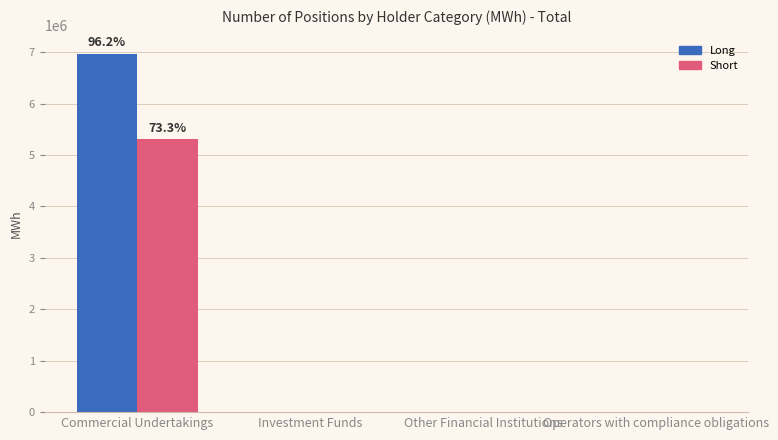

What are all the series names shown in the legend?

Long, Short